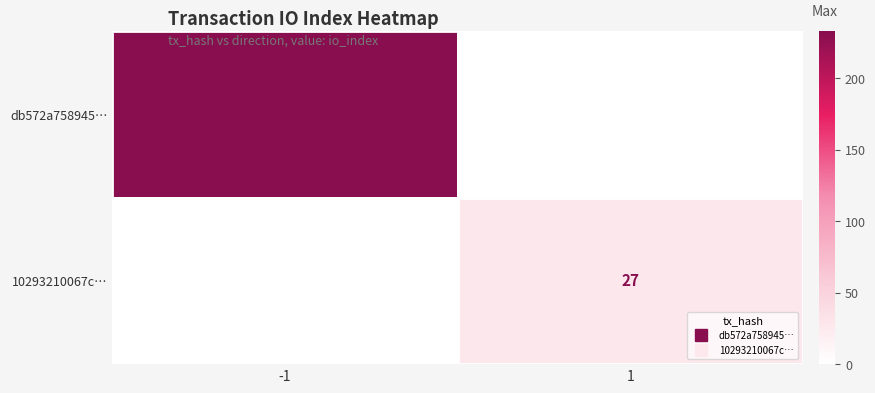

What is the sum of all 10293210067c… values?

27